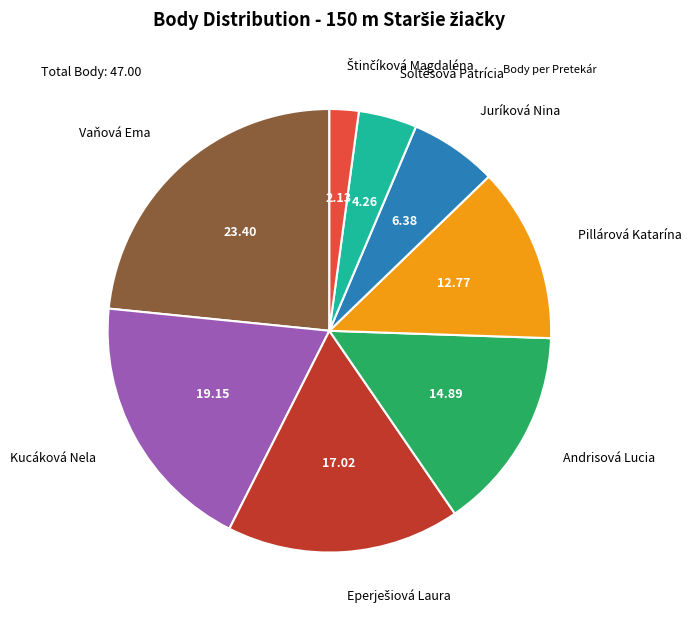

Is there a majority slice in this chart?

No